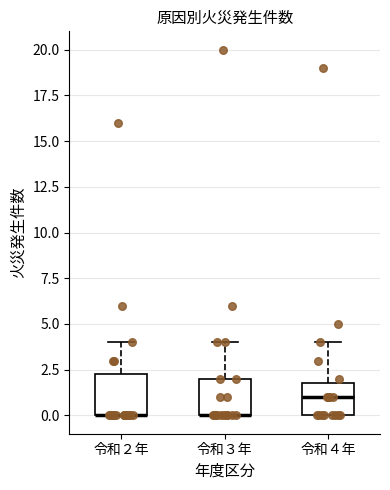

Reading left to right, read every box against the y-axis: the position of its median line, the range the box covers, and the ends of its whiskers. The values are not printed on the chart, so give them approximately, as read against the axis.

令和２年: median 0.0 (drawn on the box's lower edge), box 0.0 to 2.5, whiskers 0.0 to 4.0
令和３年: median 0.0 (drawn on the box's lower edge), box 0.0 to 2.0, whiskers 0.0 to 4.0
令和４年: median 1.0, box 0.0 to 2.0, whiskers 0.0 to 4.0